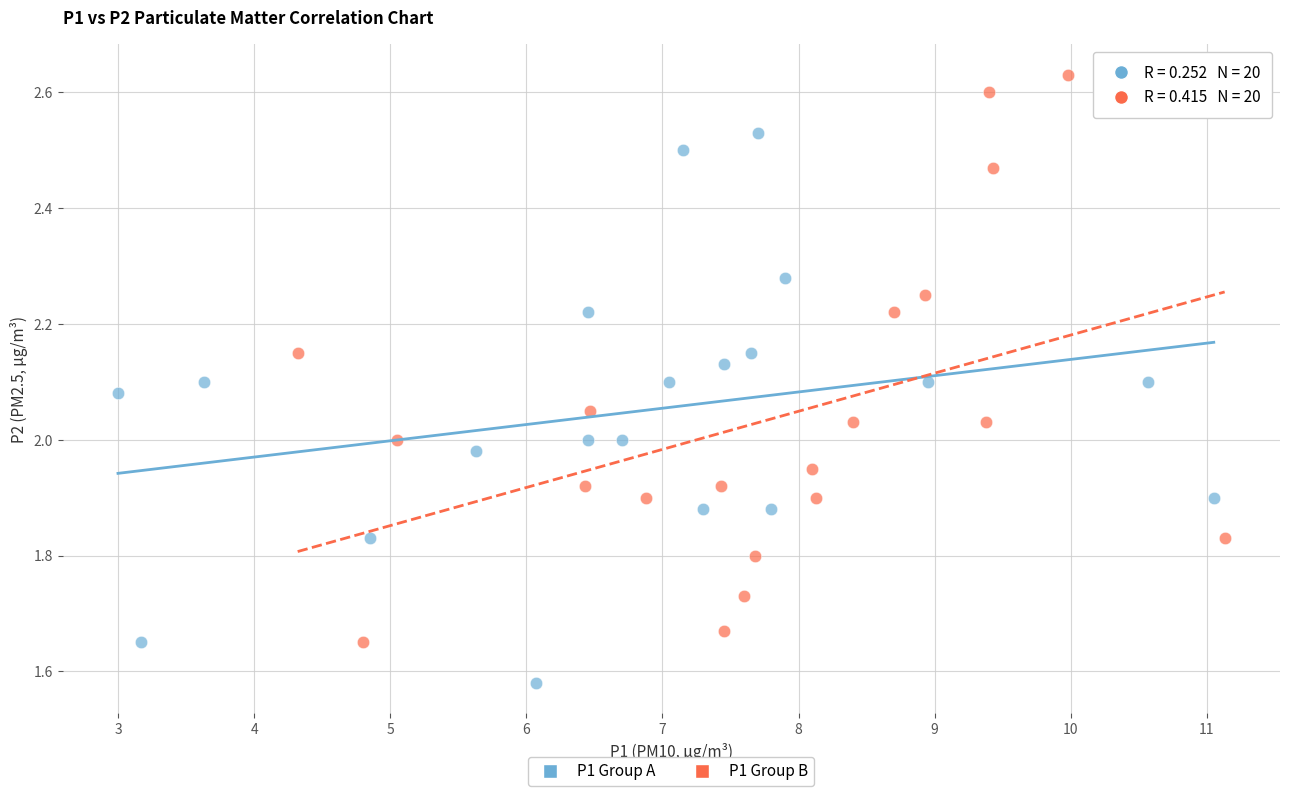

Which series has the widest spread of Y values?

P1 Group B